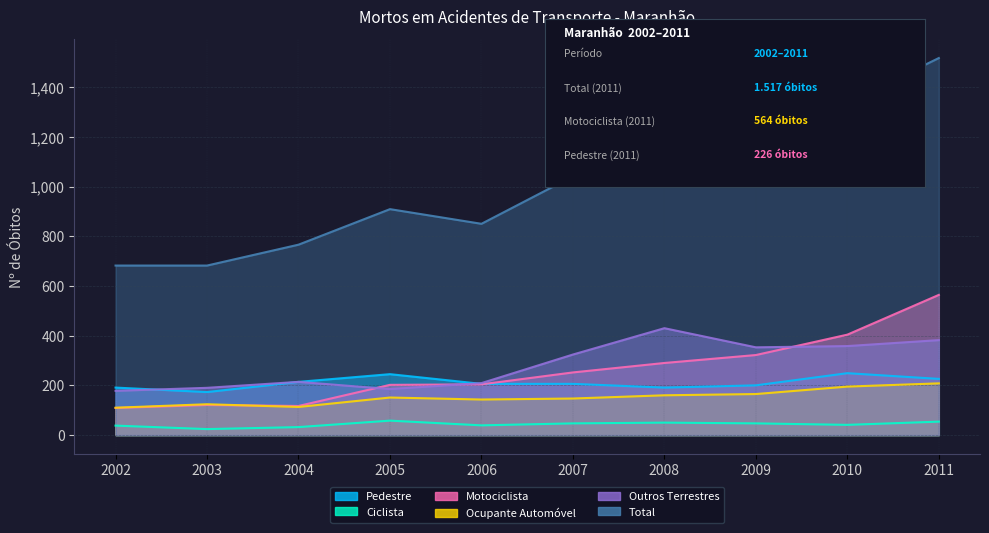

How many times do Motociclista and Outros Terrestres cross each other?

3